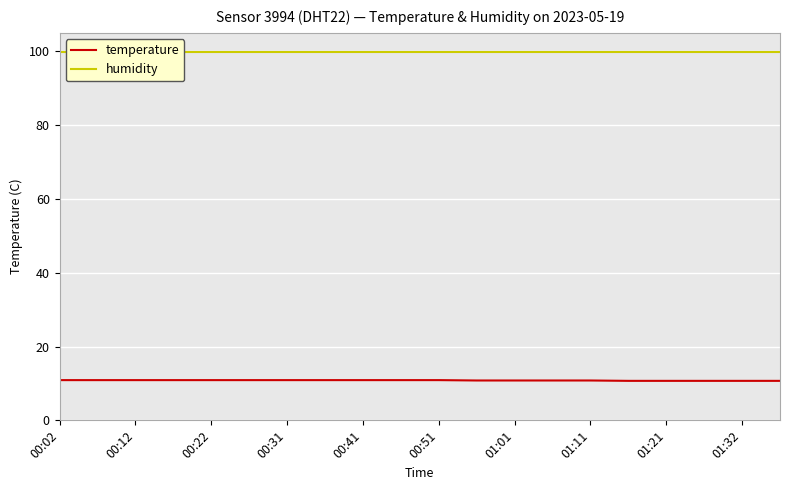

Count the temperature values in the range 10 to 11.

20